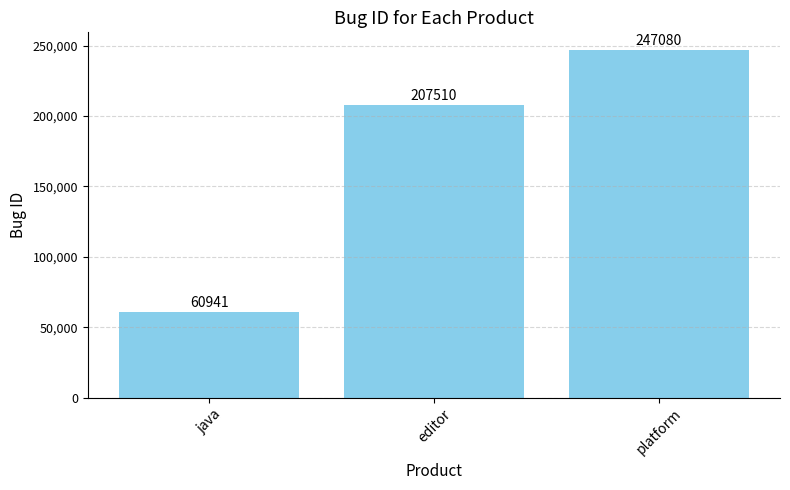

What is the label of the 1st bar from the right?

platform